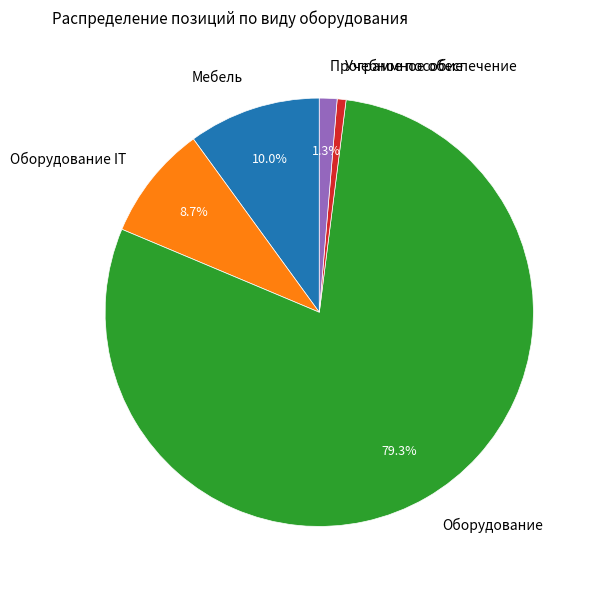

To the nearest percent, what percentage of the pie is Учебное пособие?

1%